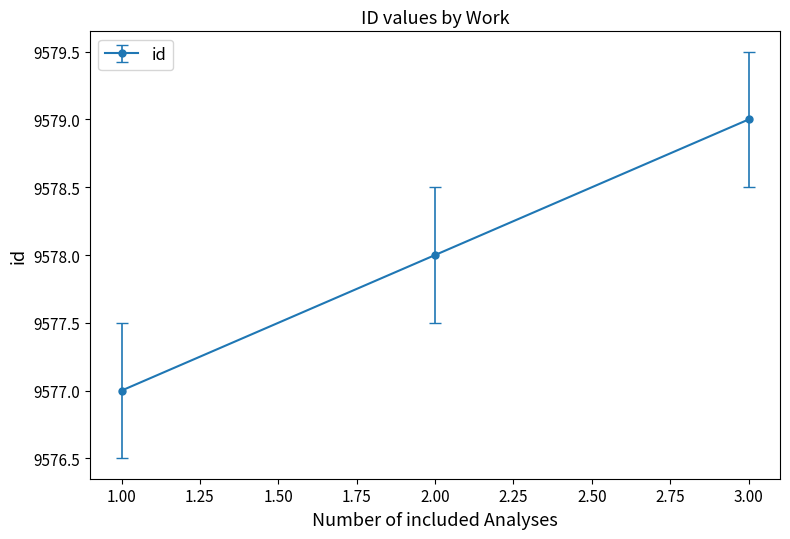

List the labels in order of value, smallest first.

1.00, 2.00, 3.00